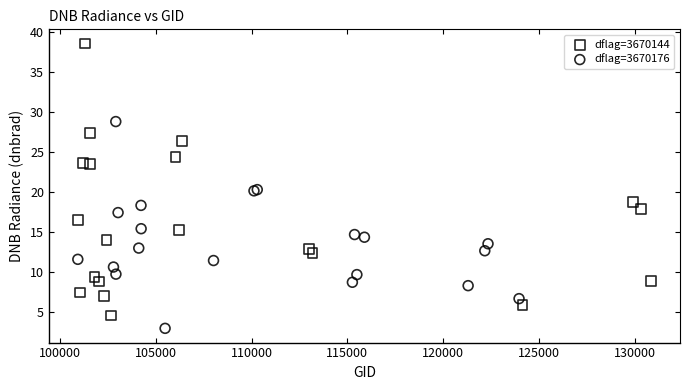

Which series contains the highest Y value?

dflag=3670144